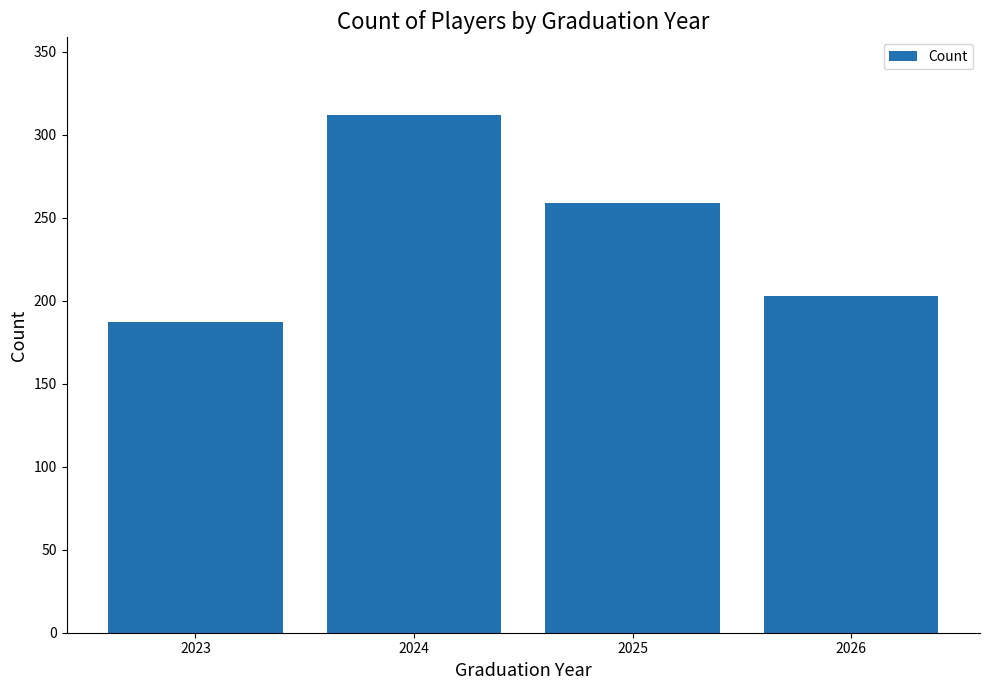

What is the approximate value at 2024?

312